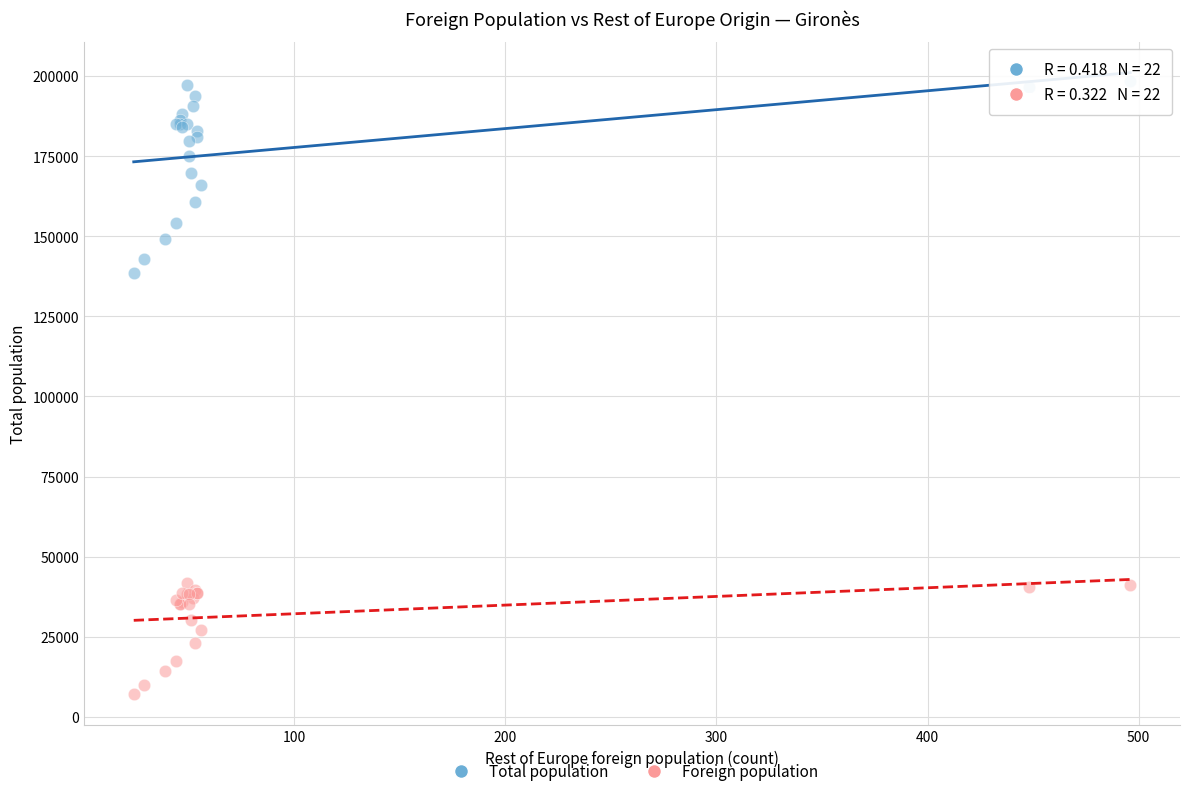

What are all the series names shown in the legend?

Total population, Foreign population